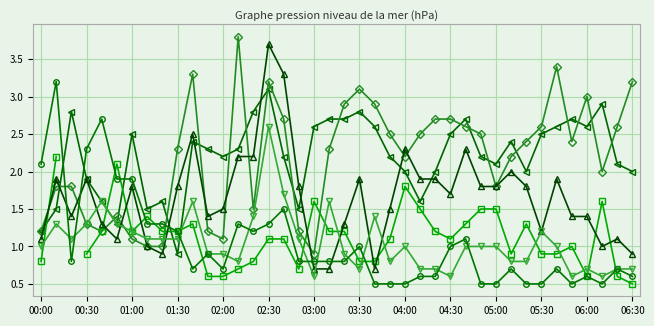

How many data points in 0.966 are less than 2?

10